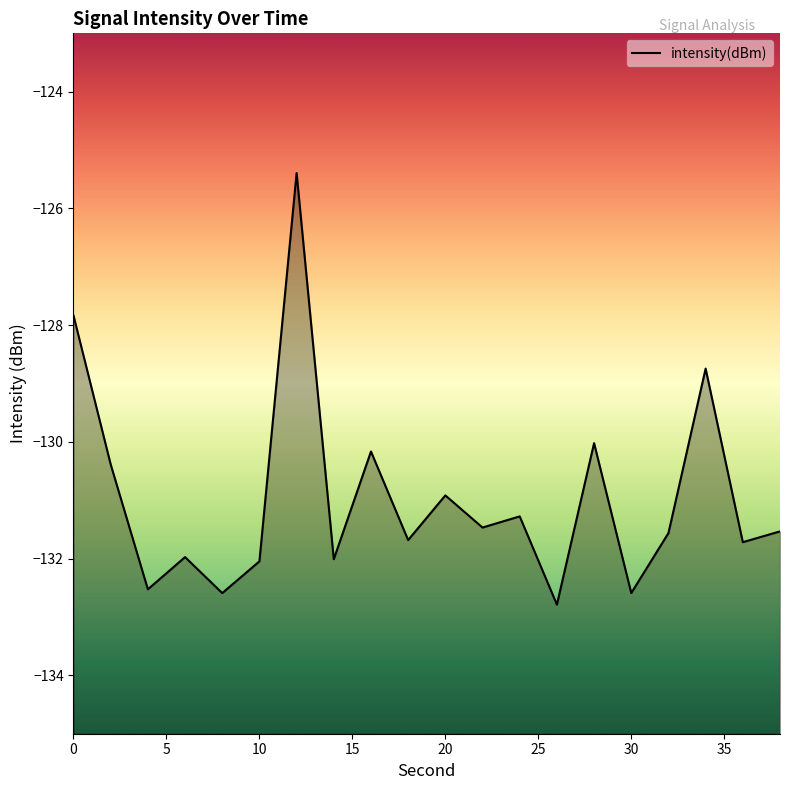

What is the difference between the maximum and minimum values?

7.4